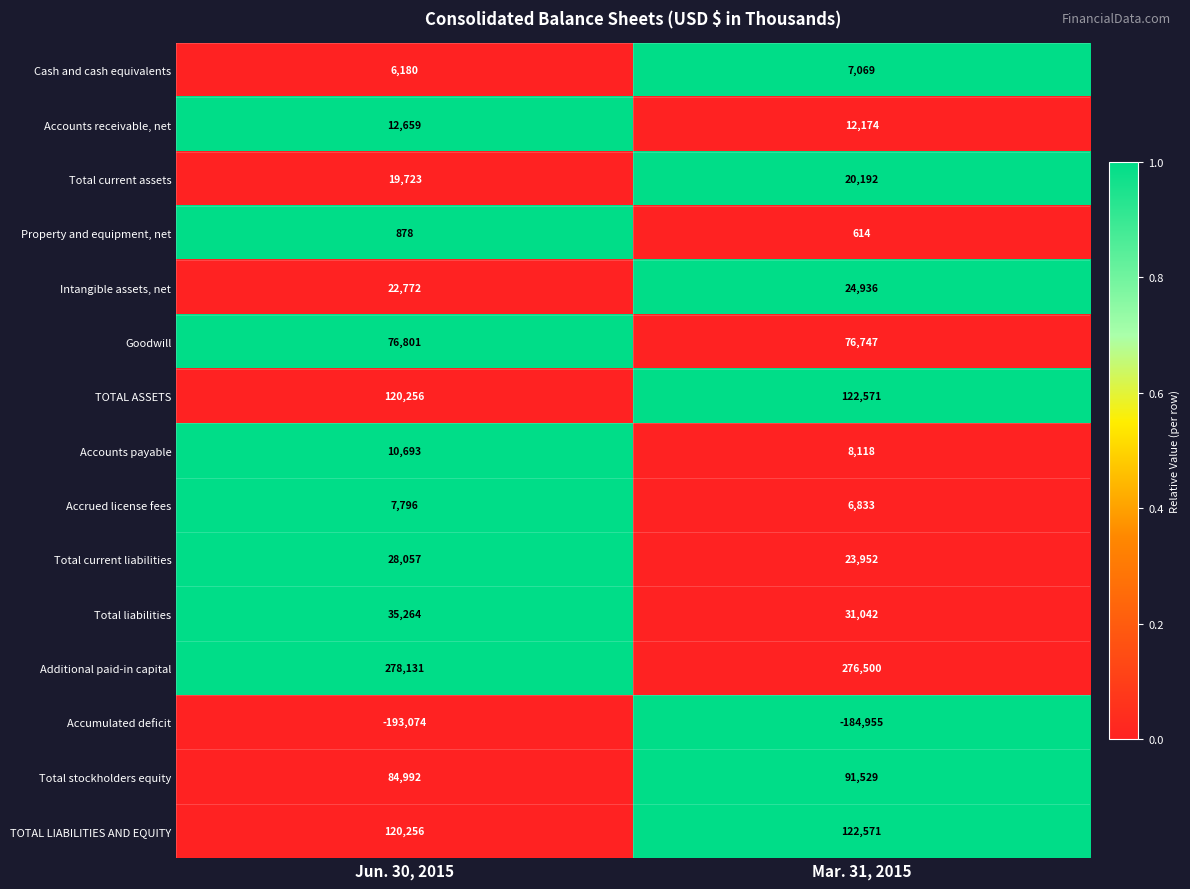

What is the difference between the maximum and minimum values in the TOTAL ASSETS series?

2315